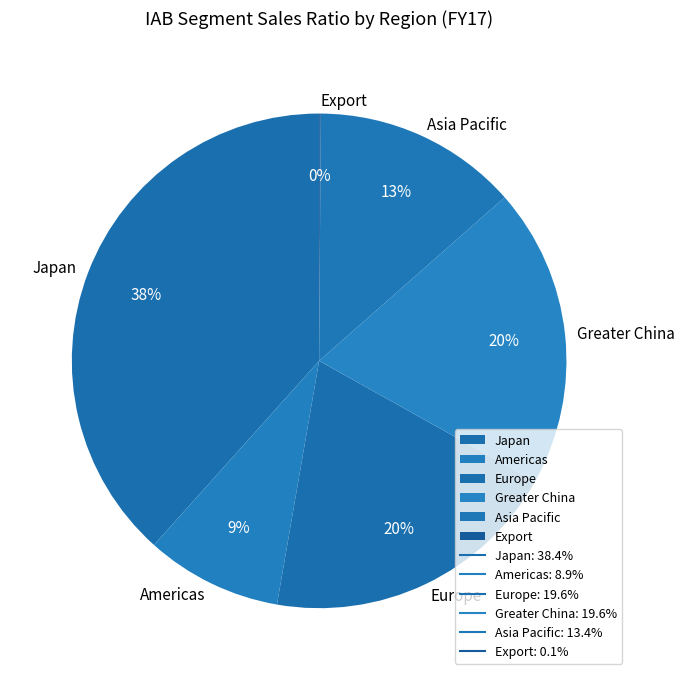

Is there a majority slice in this chart?

No